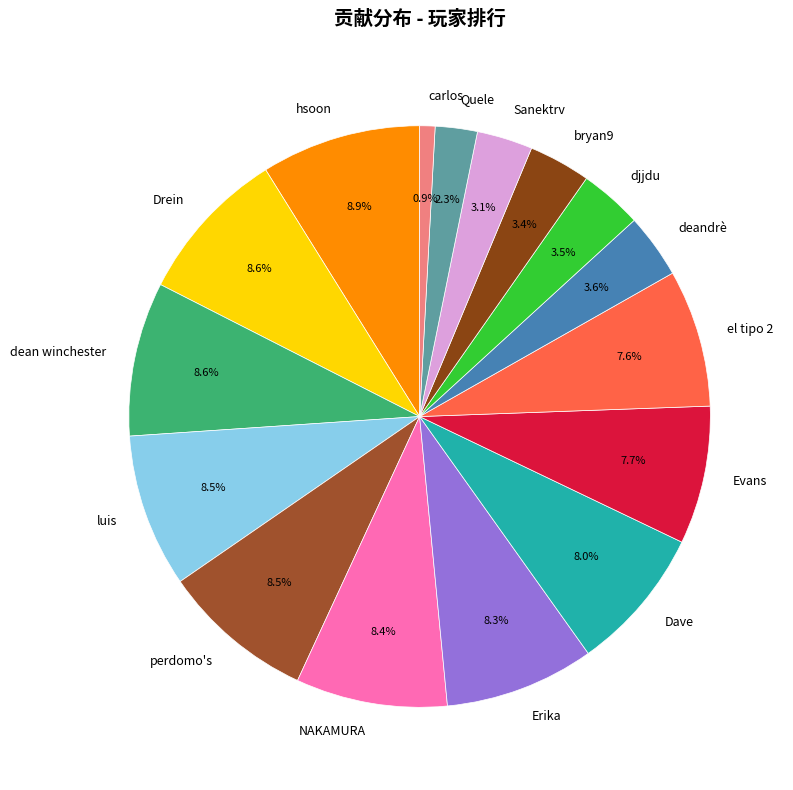

To the nearest percent, what is the combined percentage of Dave and carlos?

9%